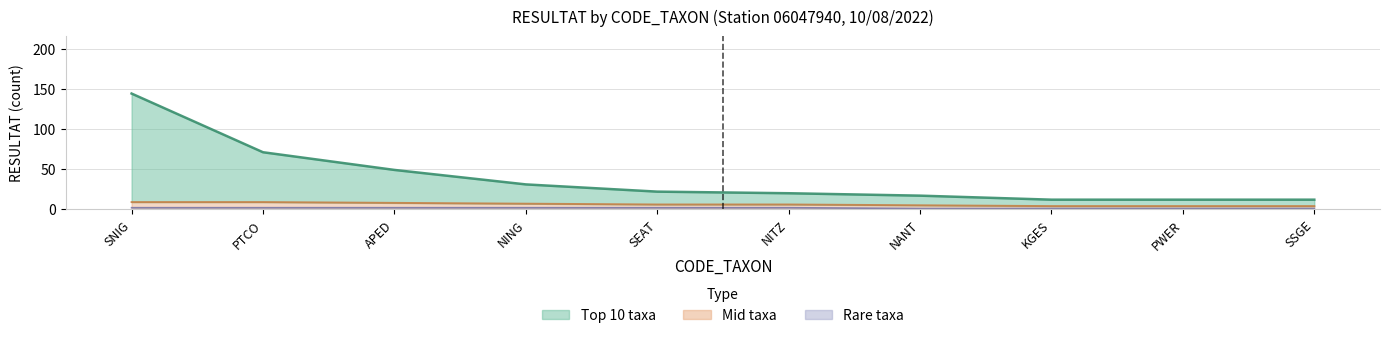

What is the label of the 10th point from the left?

SSGE